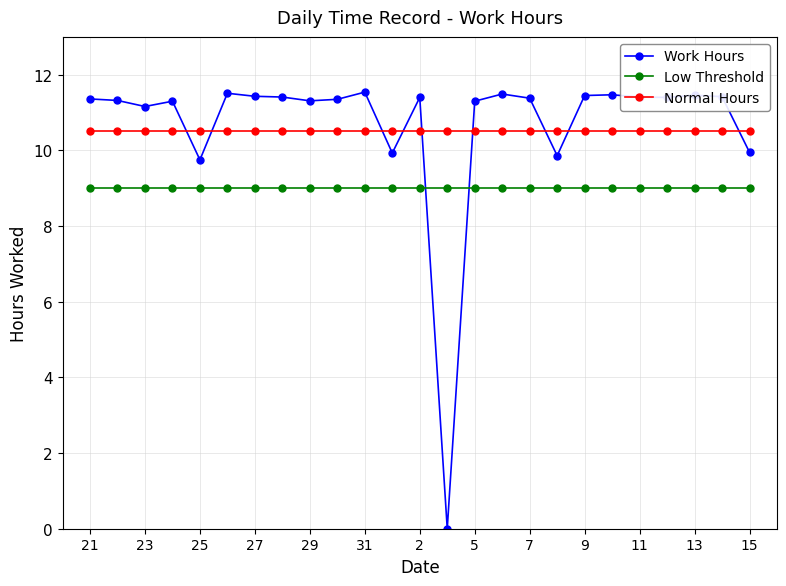

True or false: Work Hours has more than 1 points higher than both neighbors.

True